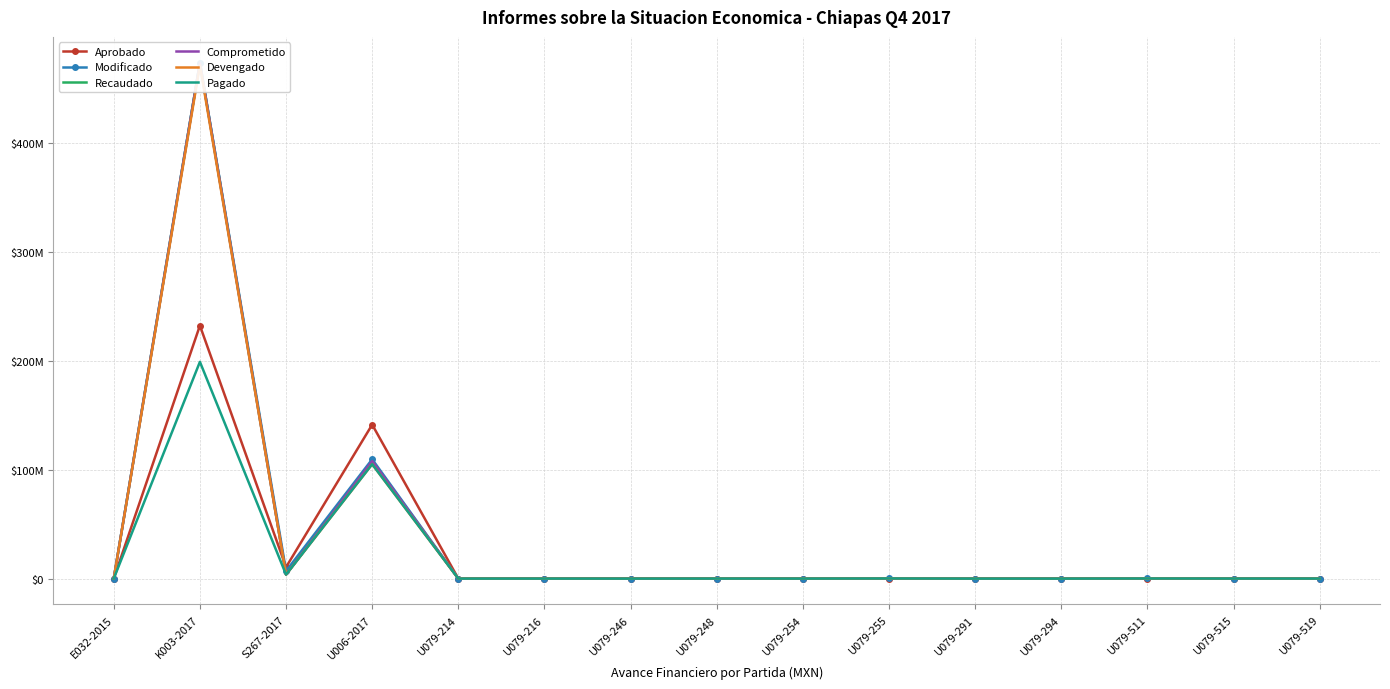

Where is Comprometido nearest to the value 236824111?

U006-2017